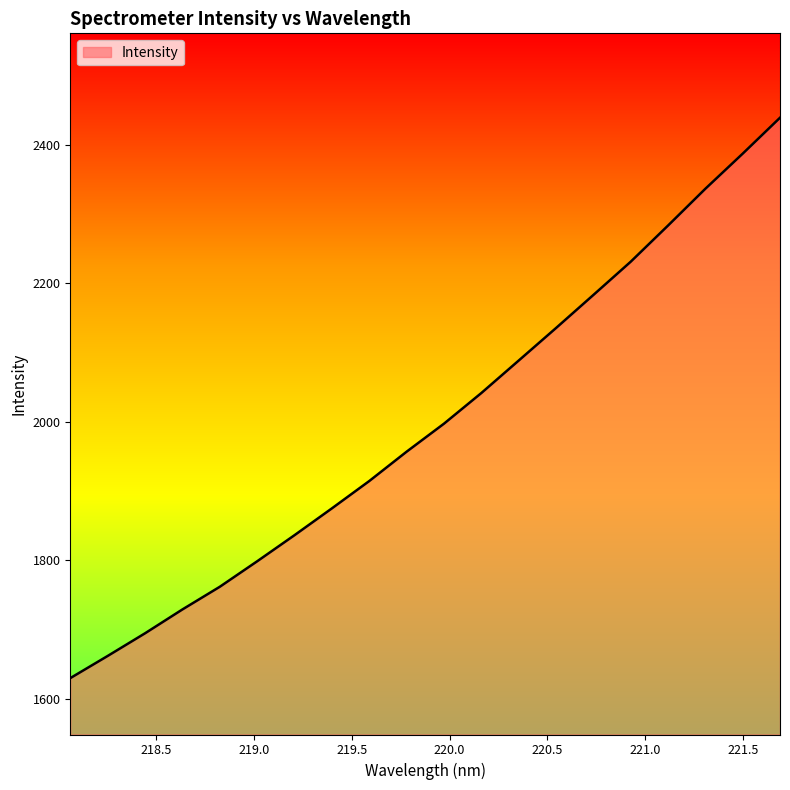

Does the chart have visible grid lines?

No